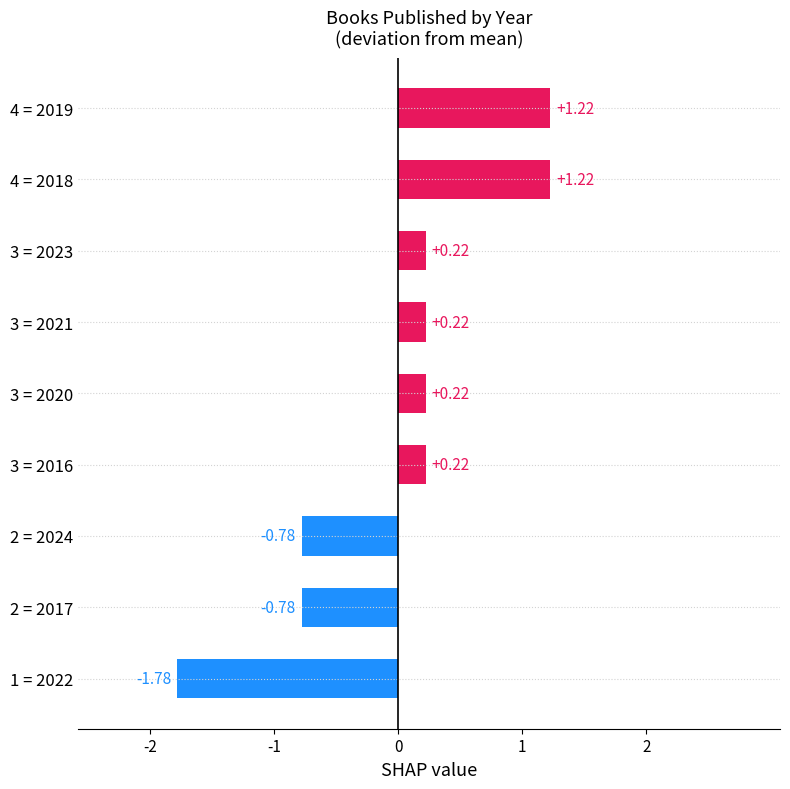

What is the change in value from 3 = 2021 to 2 = 2017?

-1.0